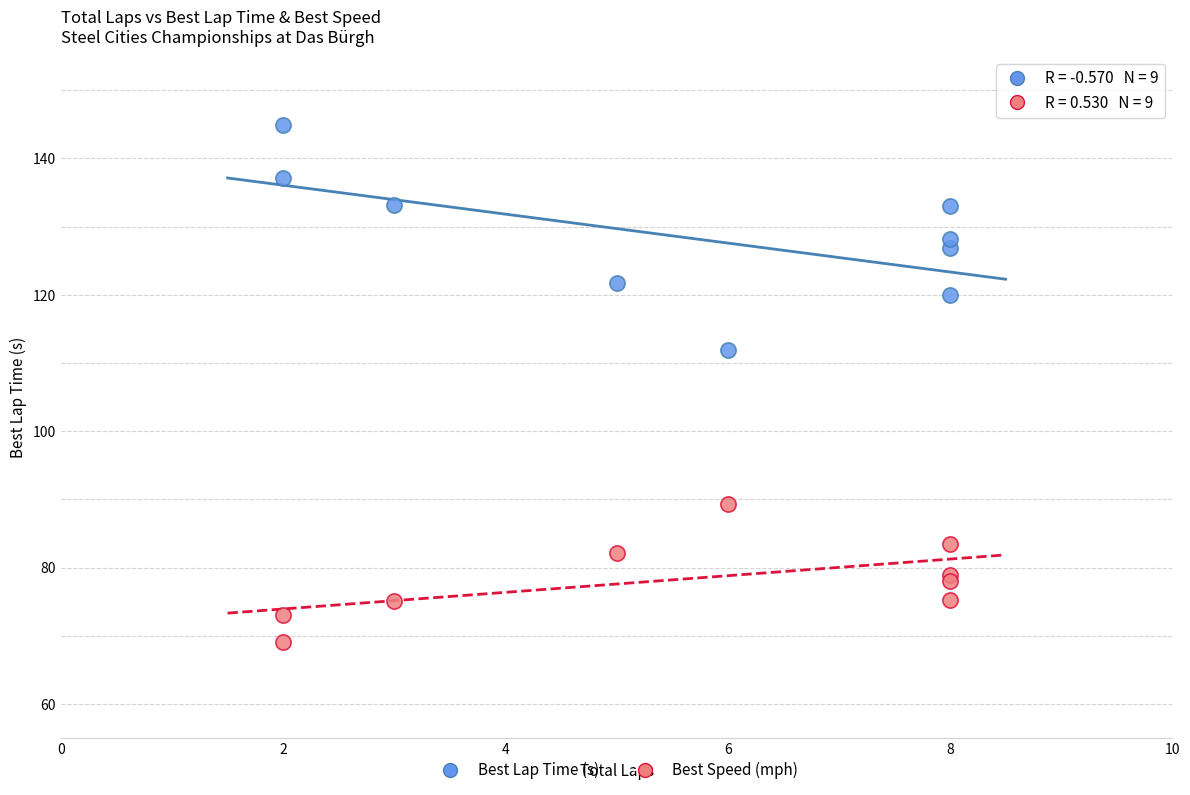

Across all series, what Y value is closest to 106?

112.0